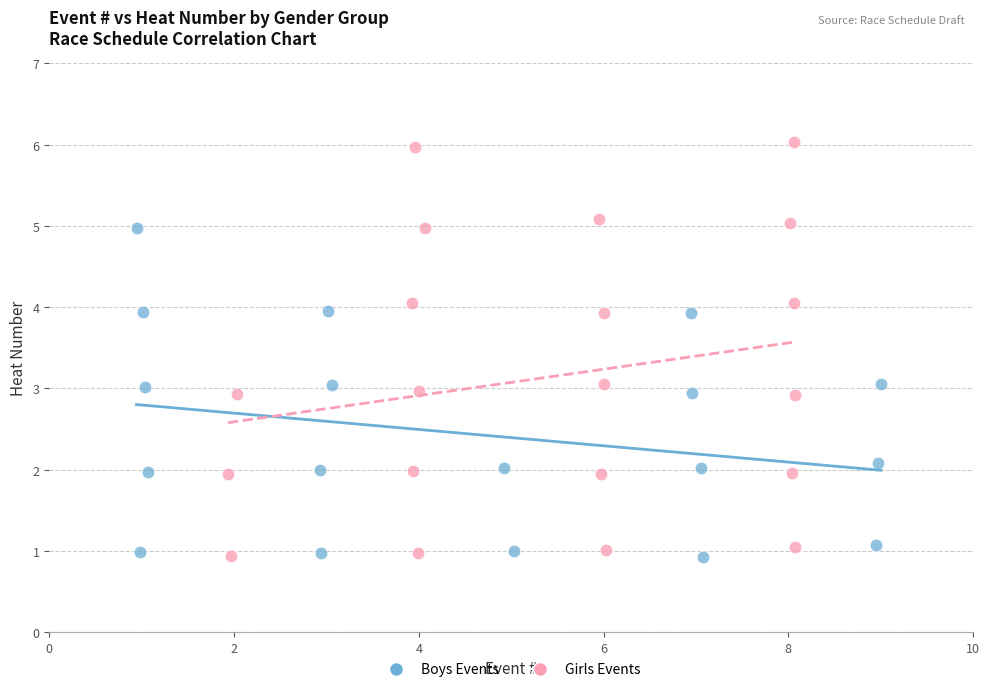

Which series contains the highest Y value?

Girls Events